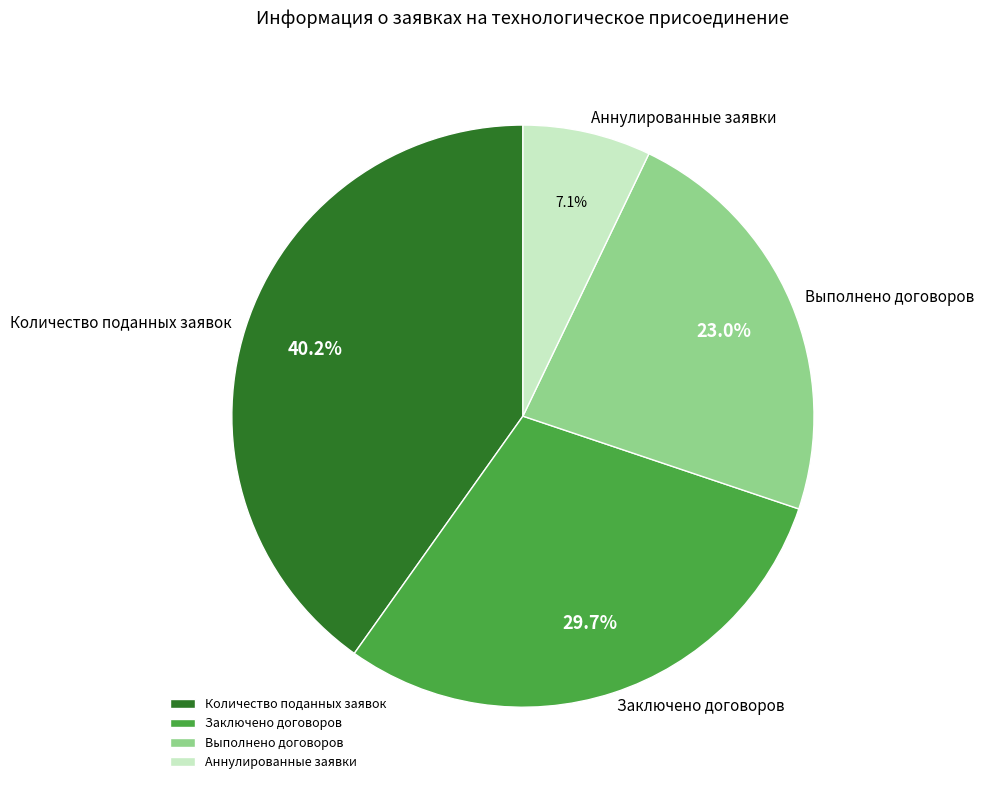

What is the total percentage of Заключено договоров and Аннулированные заявки?

36.8%